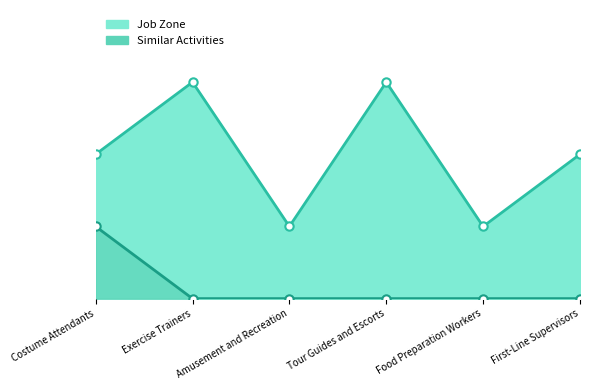

Reading left to right, what are all the values shown in this chart?

Job Zone: Costume Attendants=2	Exercise Trainers=3	Amusement and Recreation=1	Tour Guides and Escorts=3	Food Preparation Workers=1	First-Line Supervisors=2
Similar Activities: Costume Attendants=1	Exercise Trainers=0	Amusement and Recreation=0	Tour Guides and Escorts=0	Food Preparation Workers=0	First-Line Supervisors=0